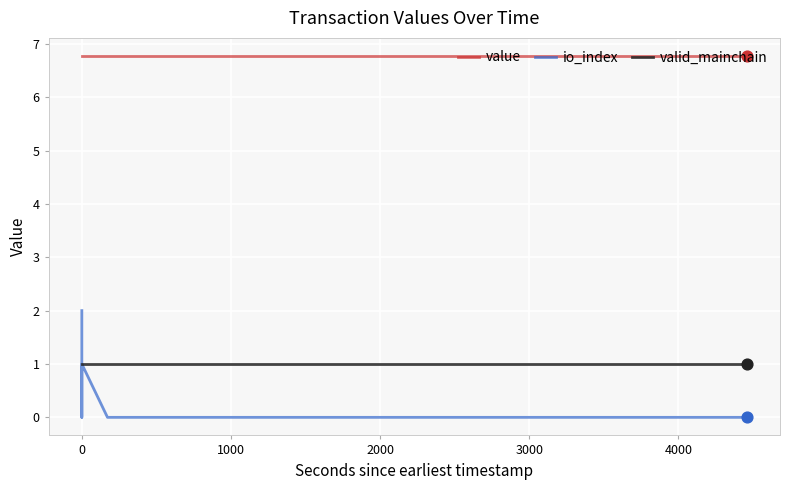

What are all the series names shown in the legend?

value, io_index, valid_mainchain